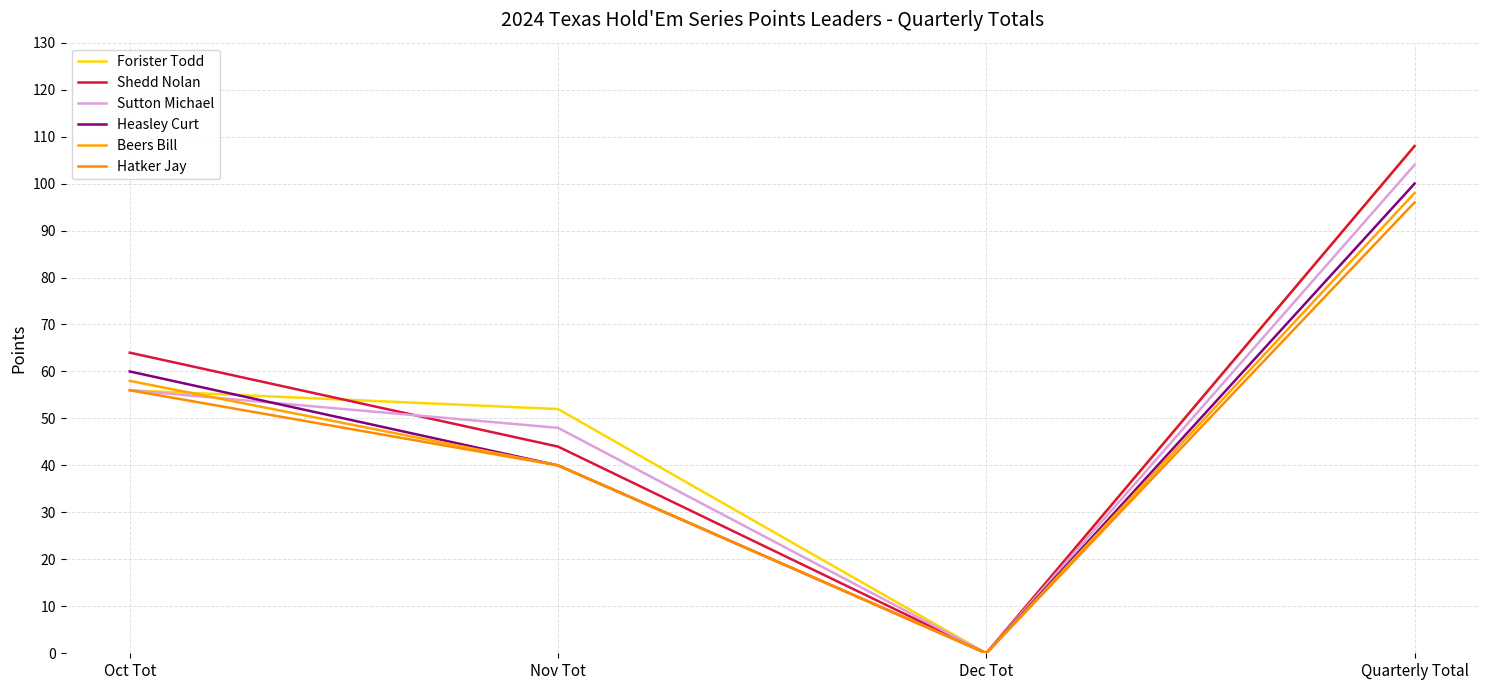

Does the chart have visible grid lines?

Yes